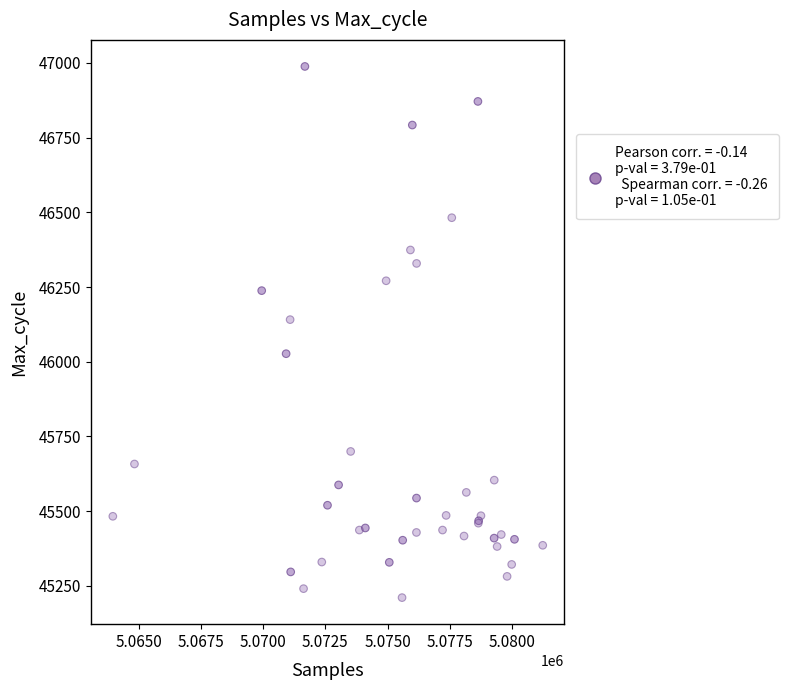

What Y value in the scatter plot is closest to 46099?

46141